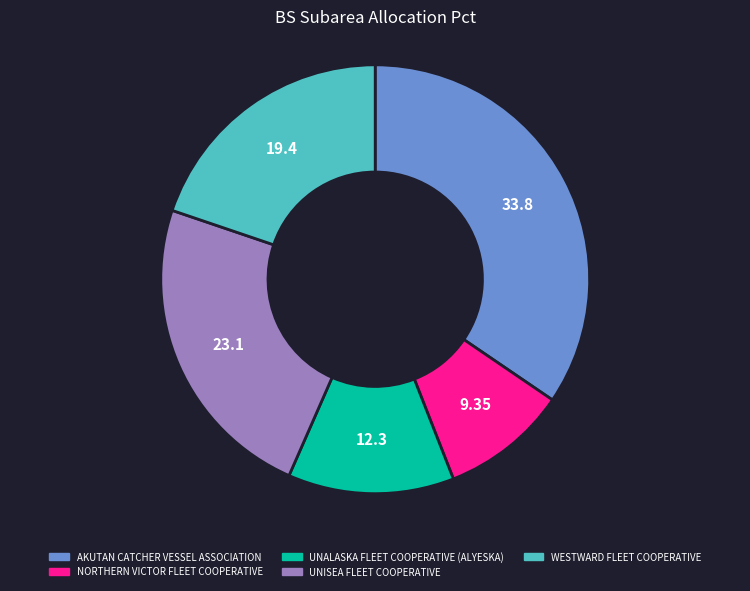

Which category has the smallest portion of the pie?

NORTHERN VICTOR FLEET COOPERATIVE